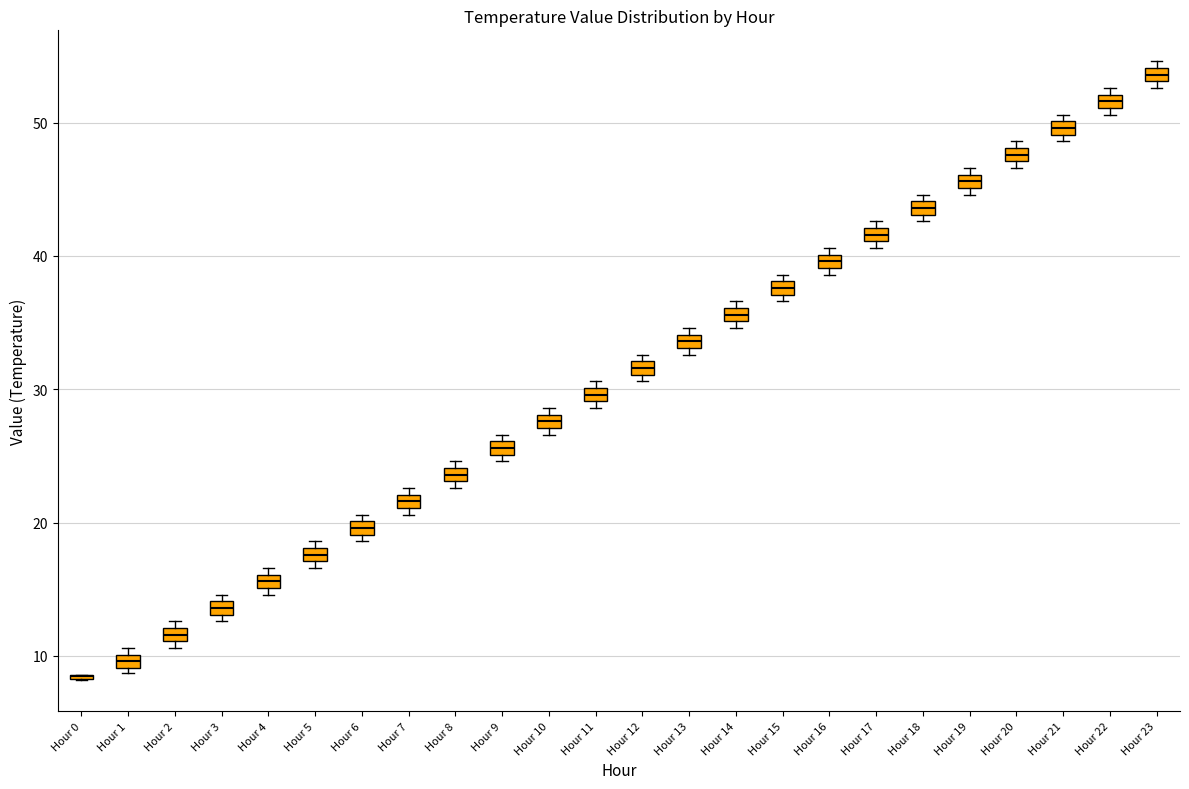

Where is the lower edge of the box for Hour 4 on the y-axis? The values are not printed on the chart, so give them approximately, as read against the axis.

15